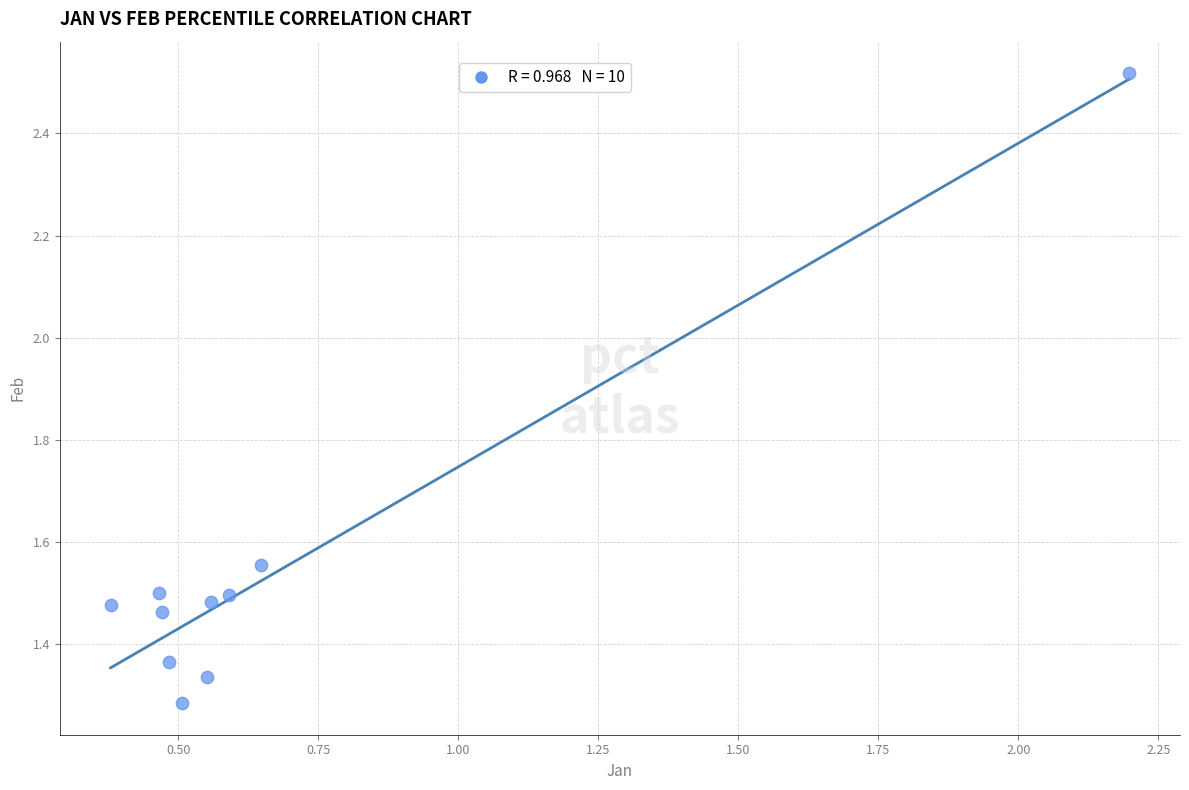

What is the range of Y values (max minus min)?

1.2